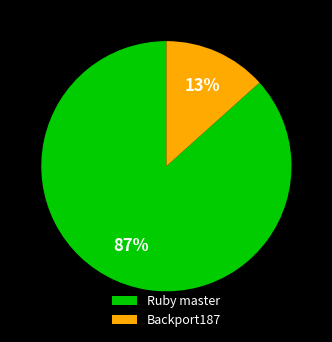

Do Backport187 and Ruby master together represent more than half of the pie?

Yes